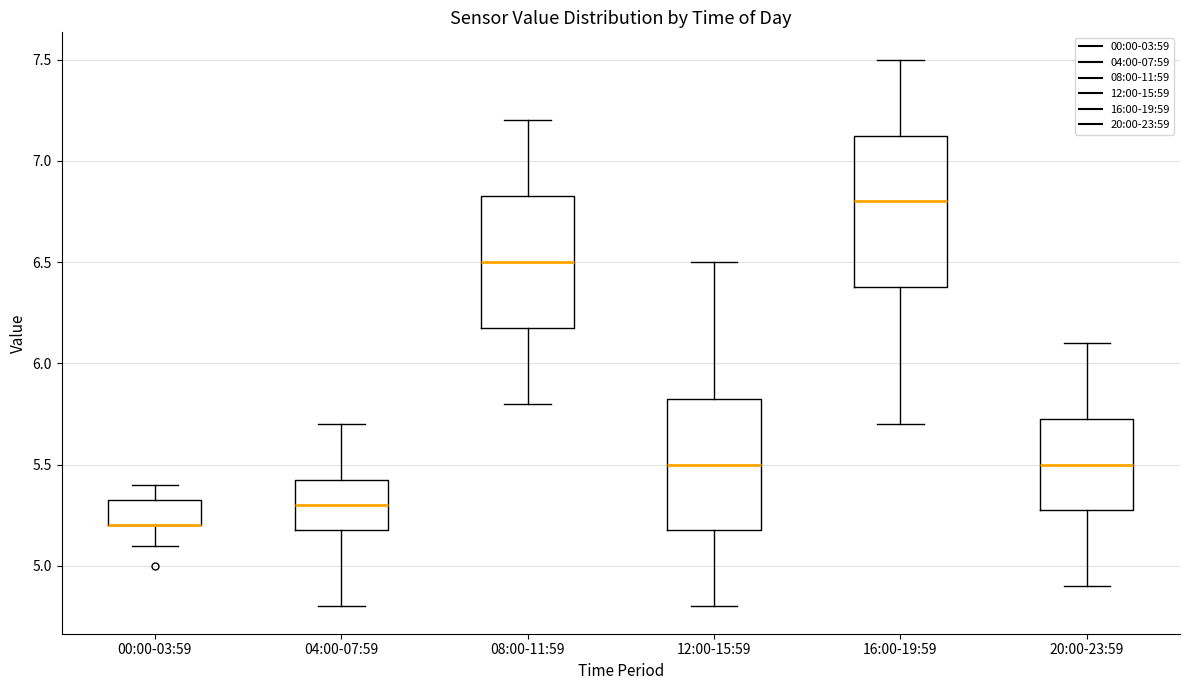

Where does the lower whisker of the box for 12:00-15:59 end on the y-axis? The values are not printed on the chart, so give them approximately, as read against the axis.

4.80